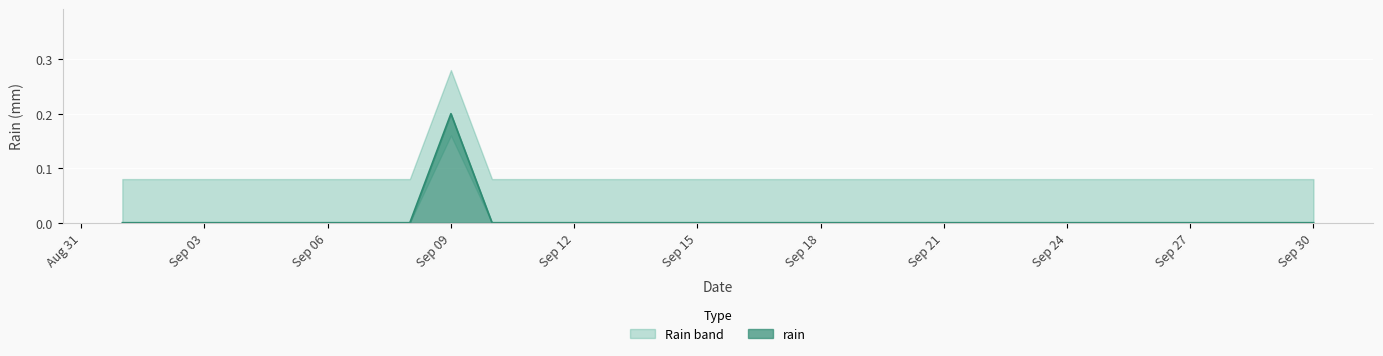

True or false: rain has a value of 0.1 at Sep 15.

False